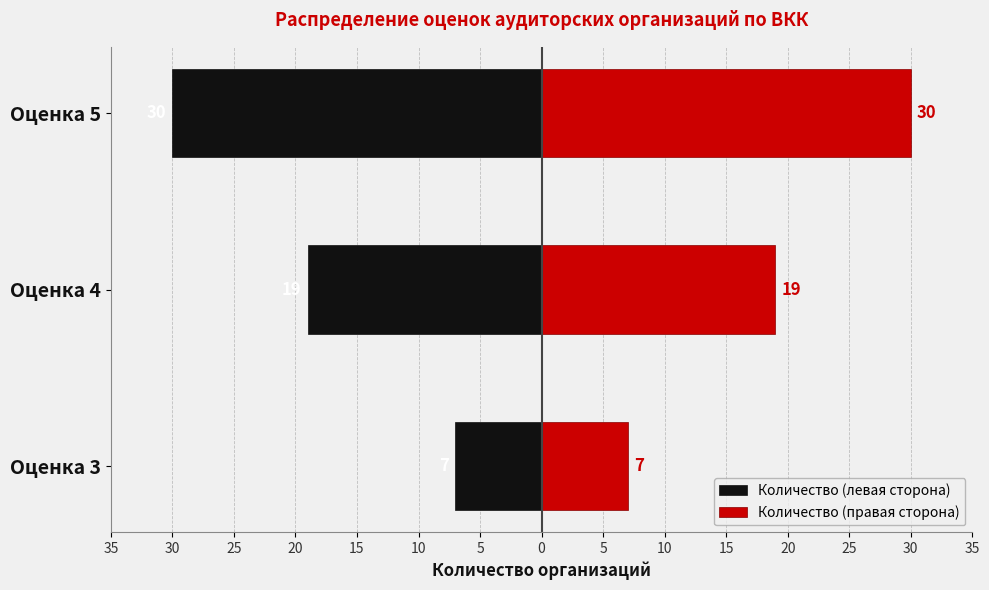

Which series changed the most between Оценка 4 and Оценка 5?

Количество (левая сторона)